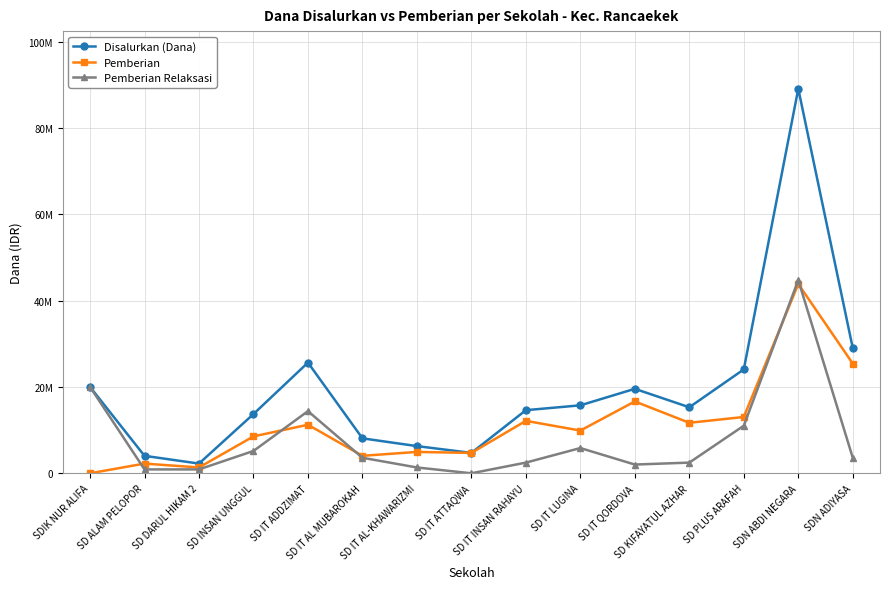

Is it true that Disalurkan (Dana) equals 25650000 at SD IT ADDZIMAT?

True